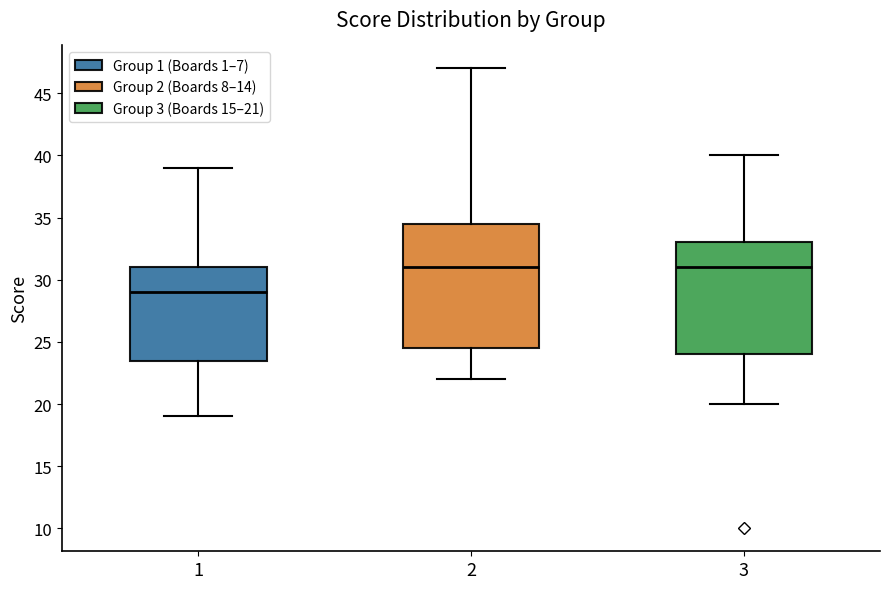

Which box's median line is the lowest?

1